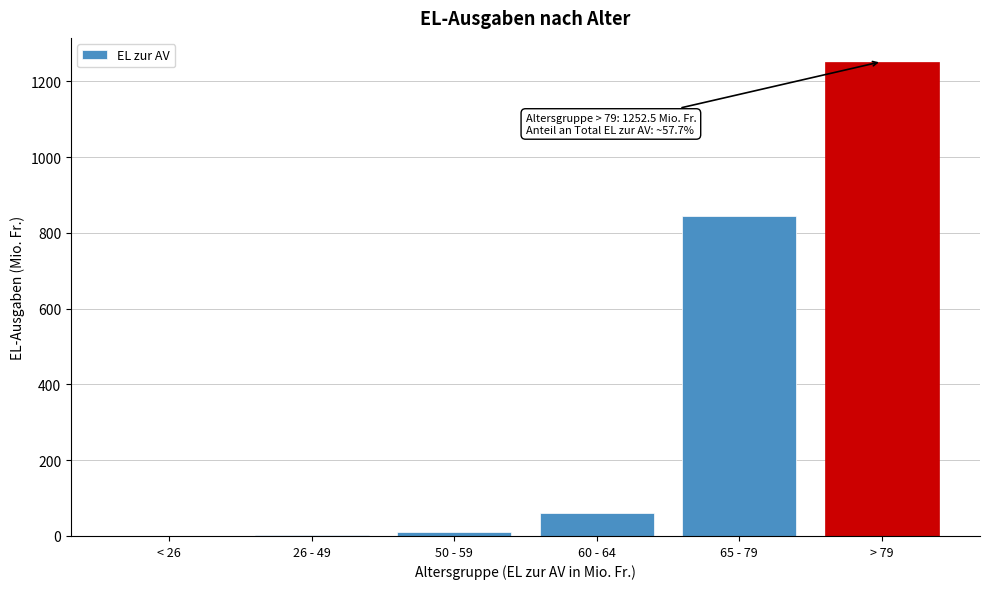

At which label is the value closest to 626?

65 - 79